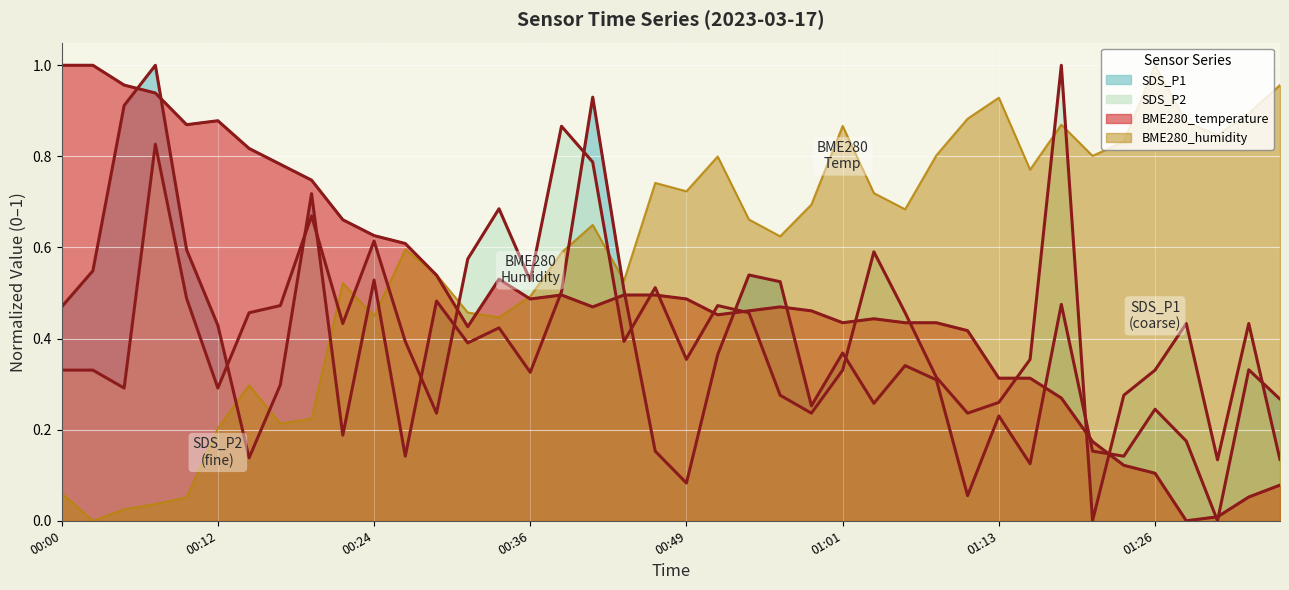

How many lines are shown in the chart?

4